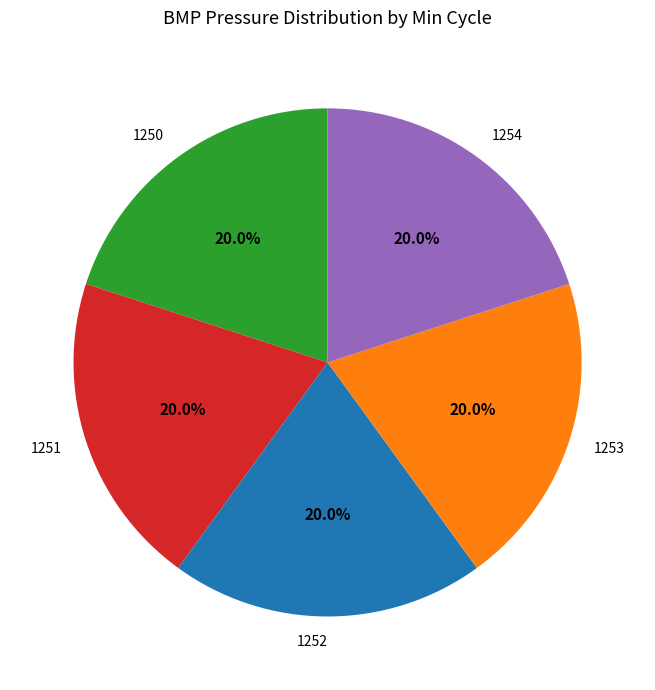

Is the sum of 1250 and 1251 greater than half?

No